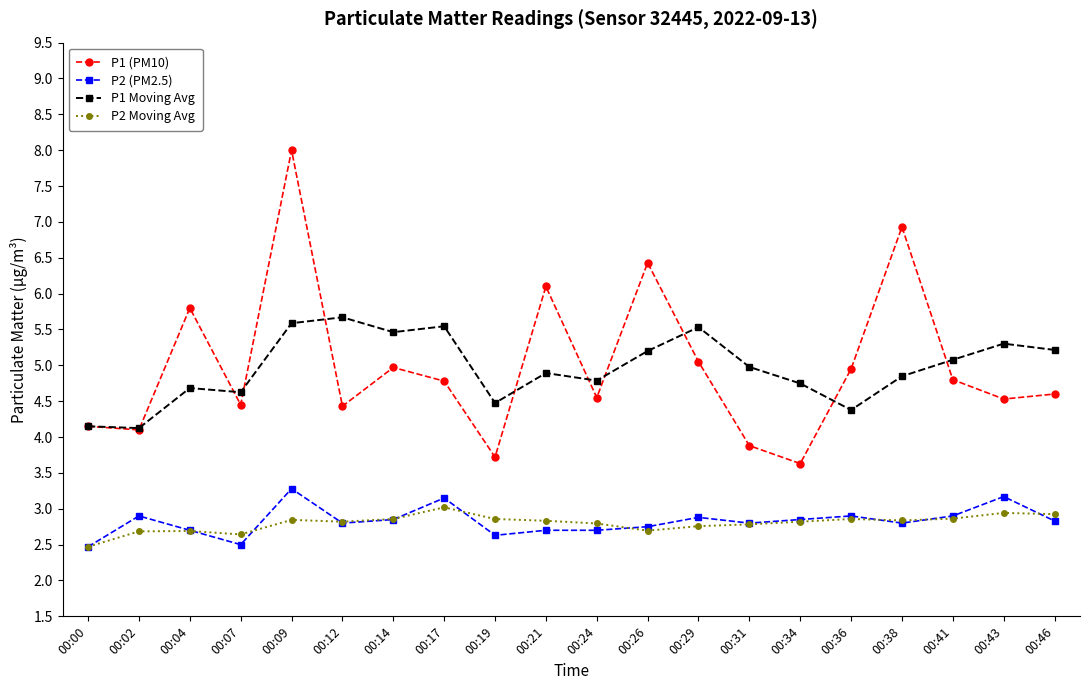

What is the minimum value shown in the chart?

2.5